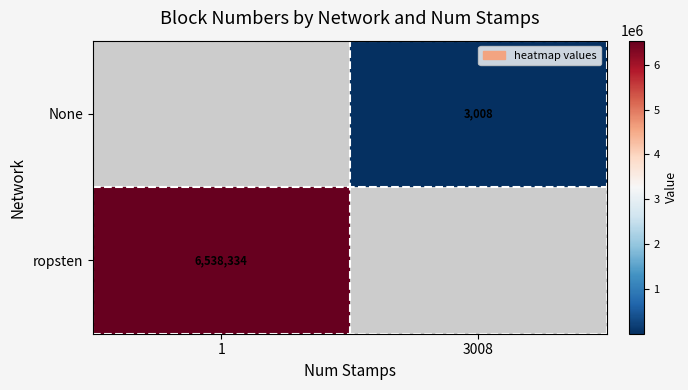

The value of None at 3008 is 1425. True or false?

False